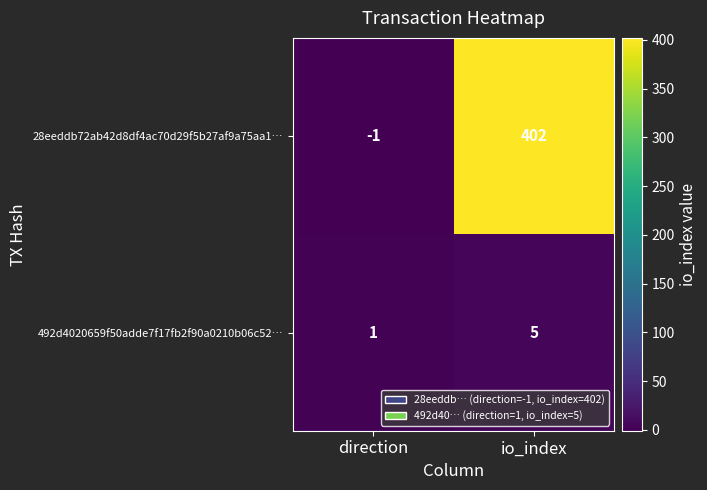

What is the difference between the highest and lowest values at direction?

2